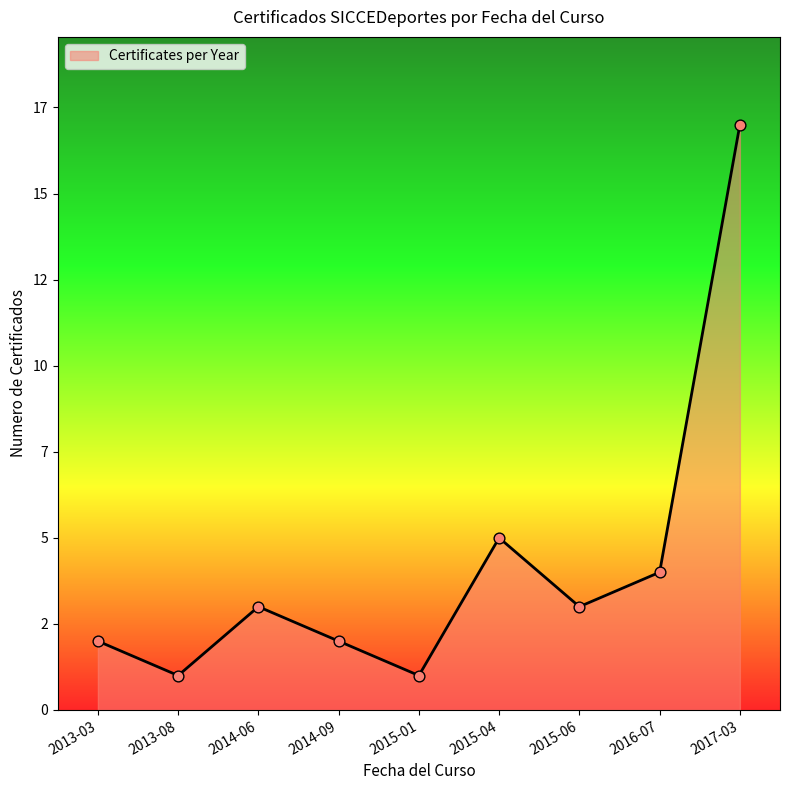

Is this an area chart (filled region under the line)?

Yes